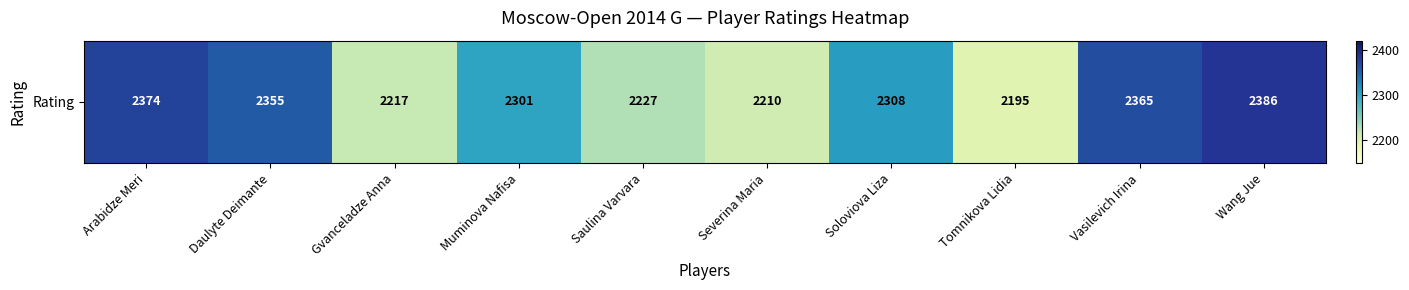

List the labels in order of value, smallest first.

Tomnikova Lidia, Severina Maria, Gvanceladze Anna, Saulina Varvara, Muminova Nafisa, Soloviova Liza, Daulyte Deimante, Vasilevich Irina, Arabidze Meri, Wang Jue